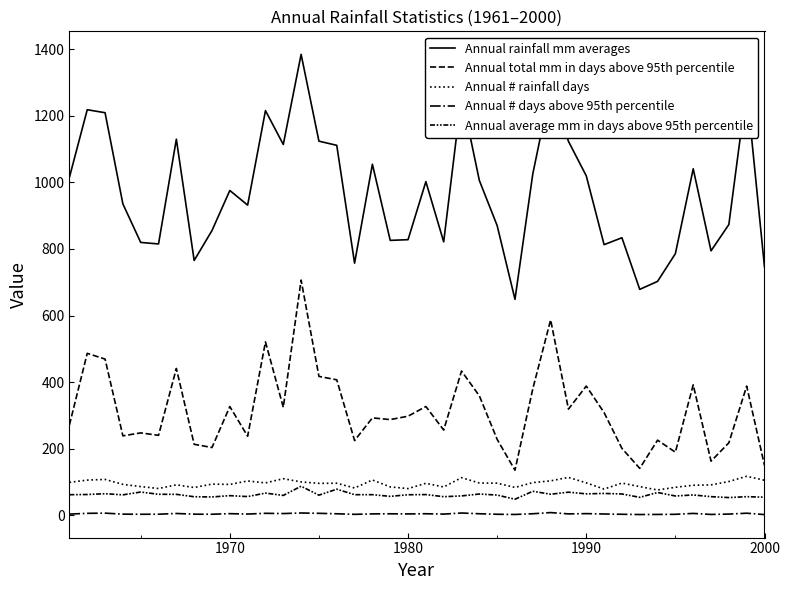

True or false: Annual # days above 95th percentile and Annual # rainfall days intersect in this chart.

False